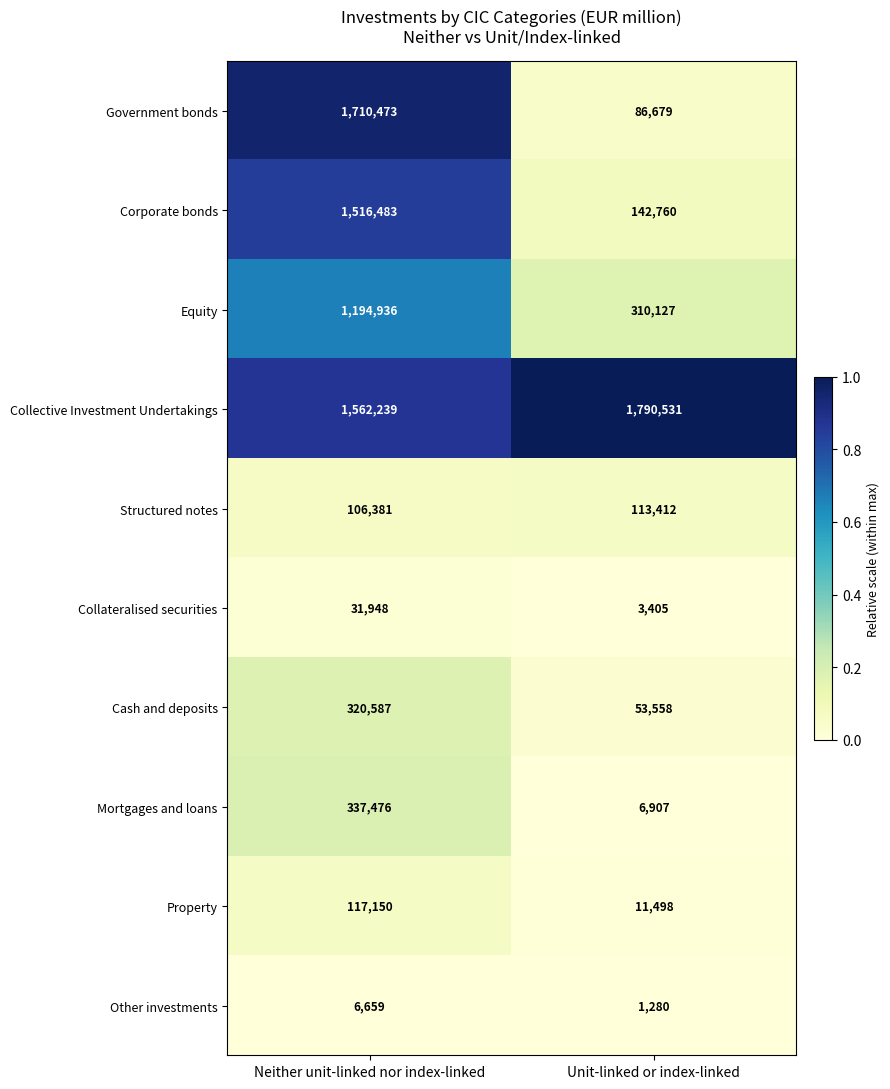

Which series changed the most between Neither unit-linked nor index-linked and Unit-linked or index-linked?

Government bonds